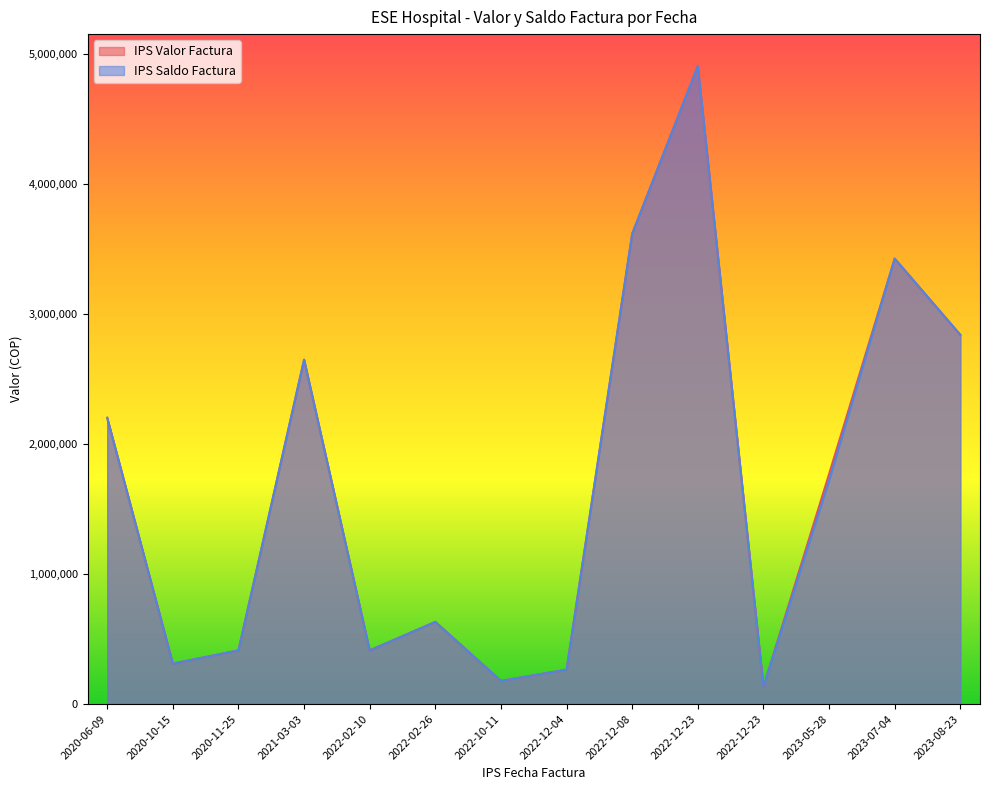

Is the value of IPS Saldo Factura at 2022-12-04 greater than the value of IPS Valor Factura at 2022-10-11?

Yes